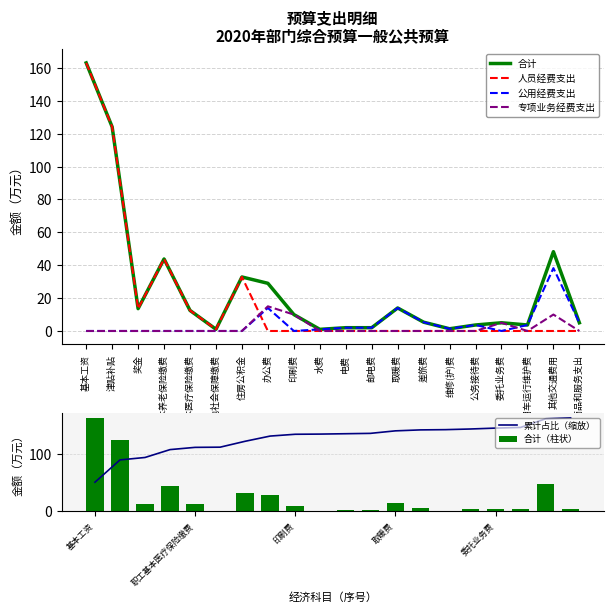

What is the maximum value shown in the chart?

163.1